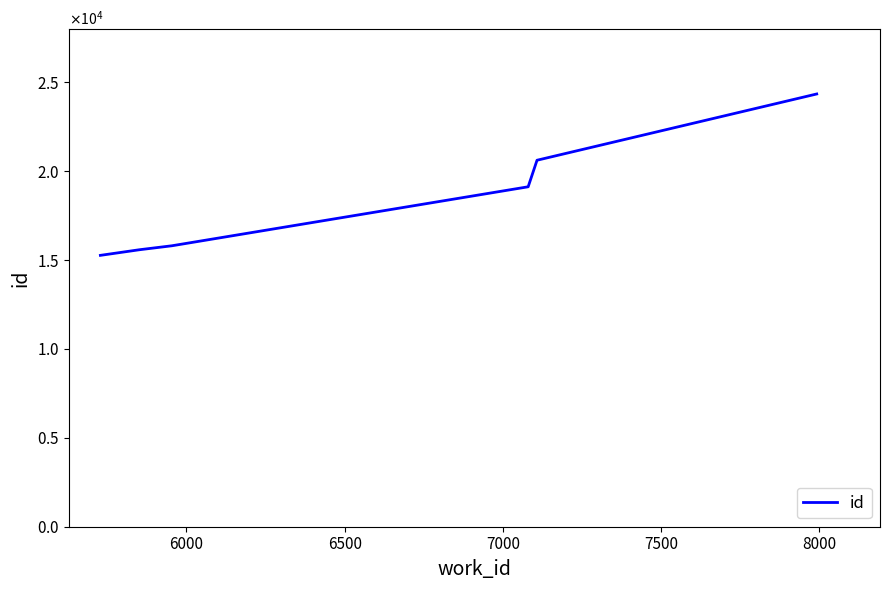

What is the value of the 4th point from the left?

19125